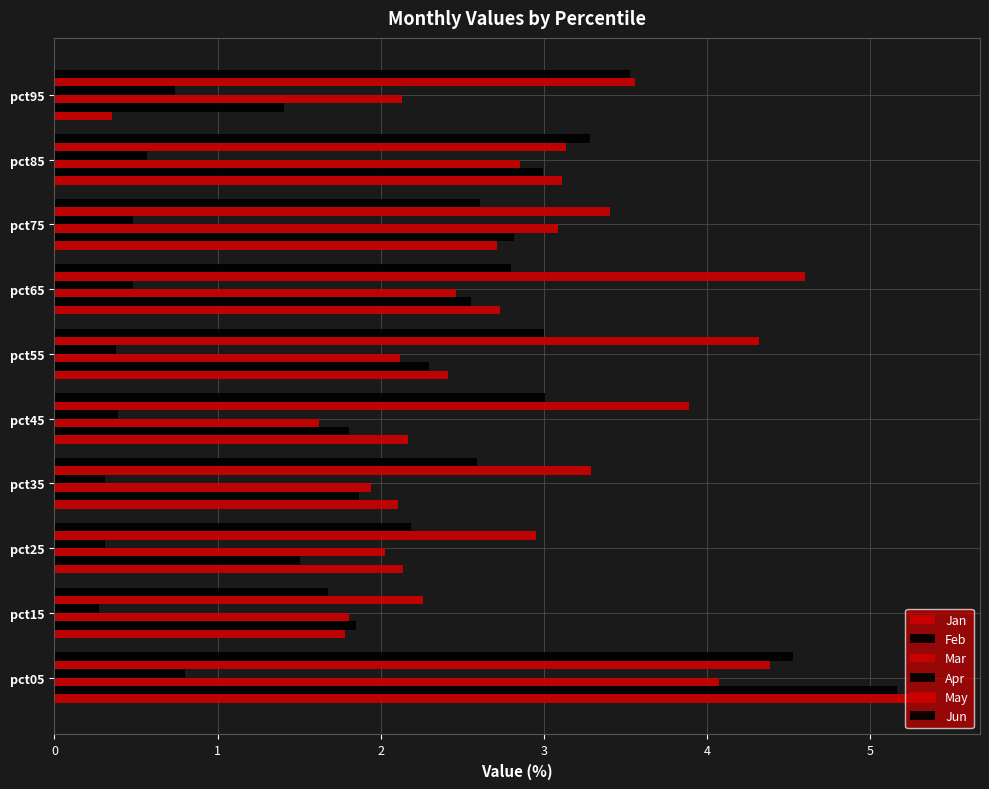

How many values in the Feb series are below 2?

5